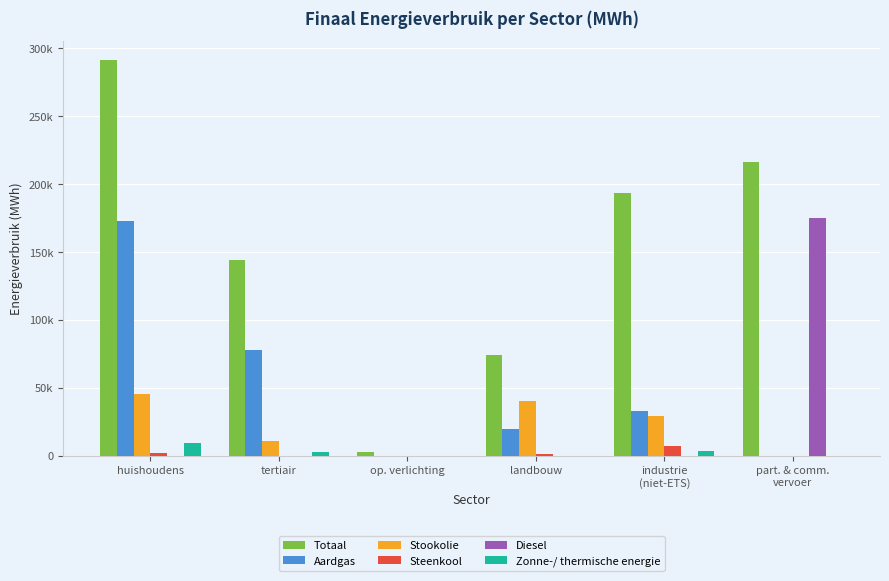

Rank the series by their maximum value, from lowest to highest.

Steenkool, Zonne-/ thermische energie, Stookolie, Aardgas, Diesel, Totaal